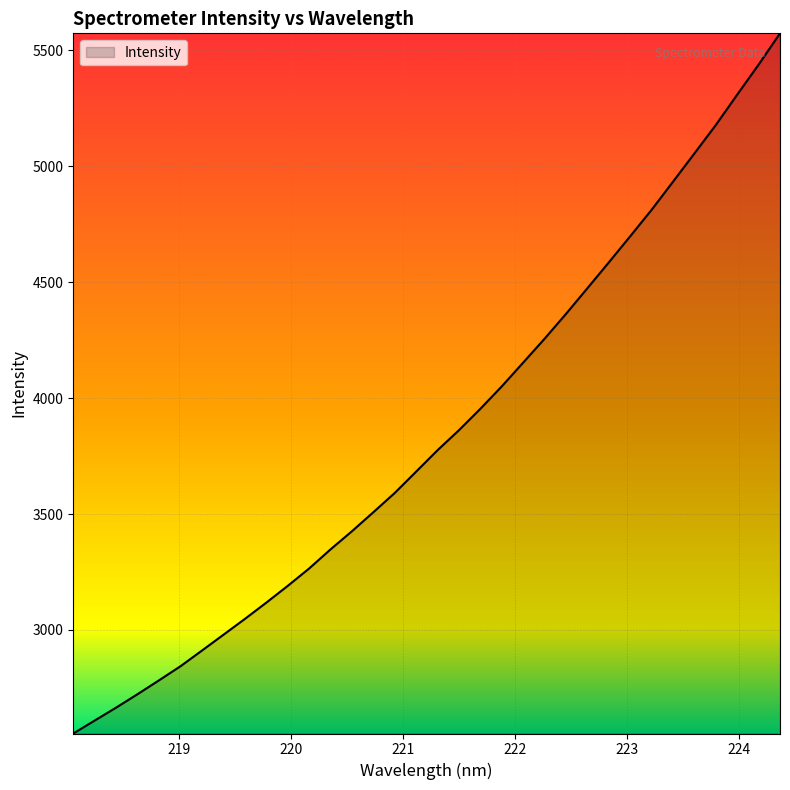

What is the greatest value displayed?

5573.0